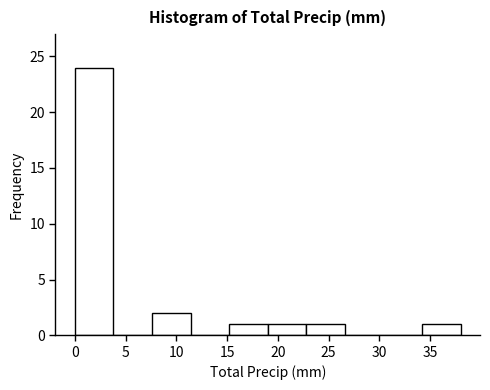

How tall is the bar that spans 19.0 to 22.8 on the x-axis? Neither the bar edges nor the heights are printed on the chart, so give them approximately, as read against the axes.

1